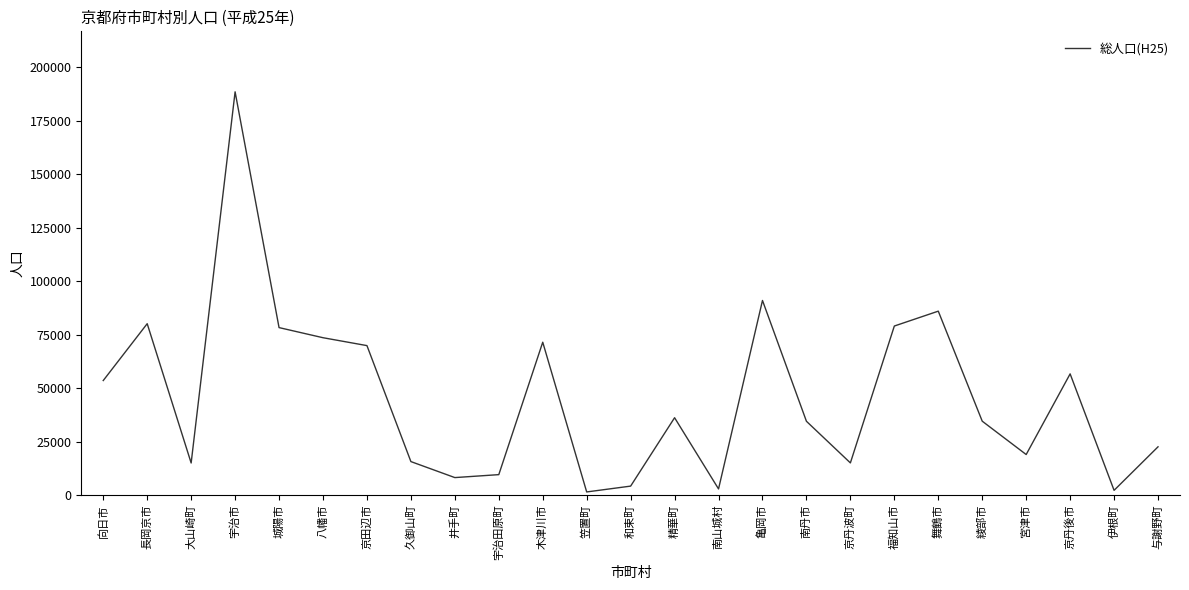

What is the change in value from 井手町 to 与謝野町?

+14390